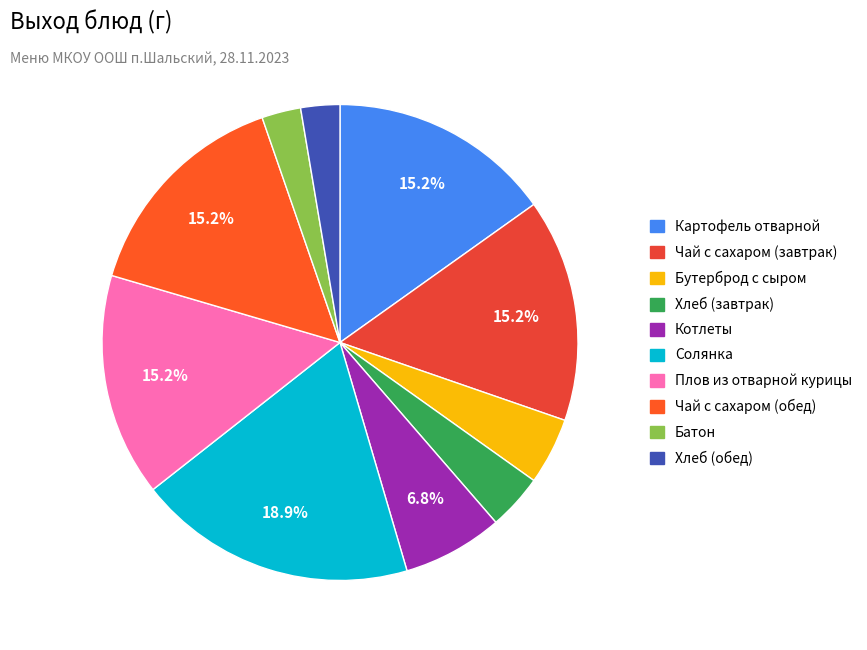

To the nearest percent, what percentage of the pie is Бутерброд с сыром?

5%